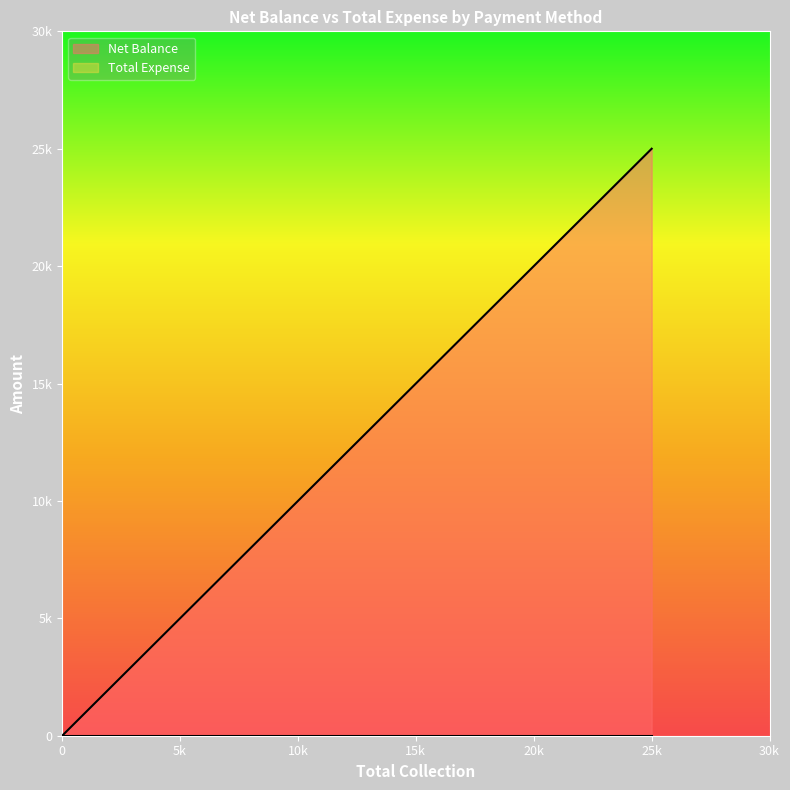

Does the chart have visible grid lines?

No